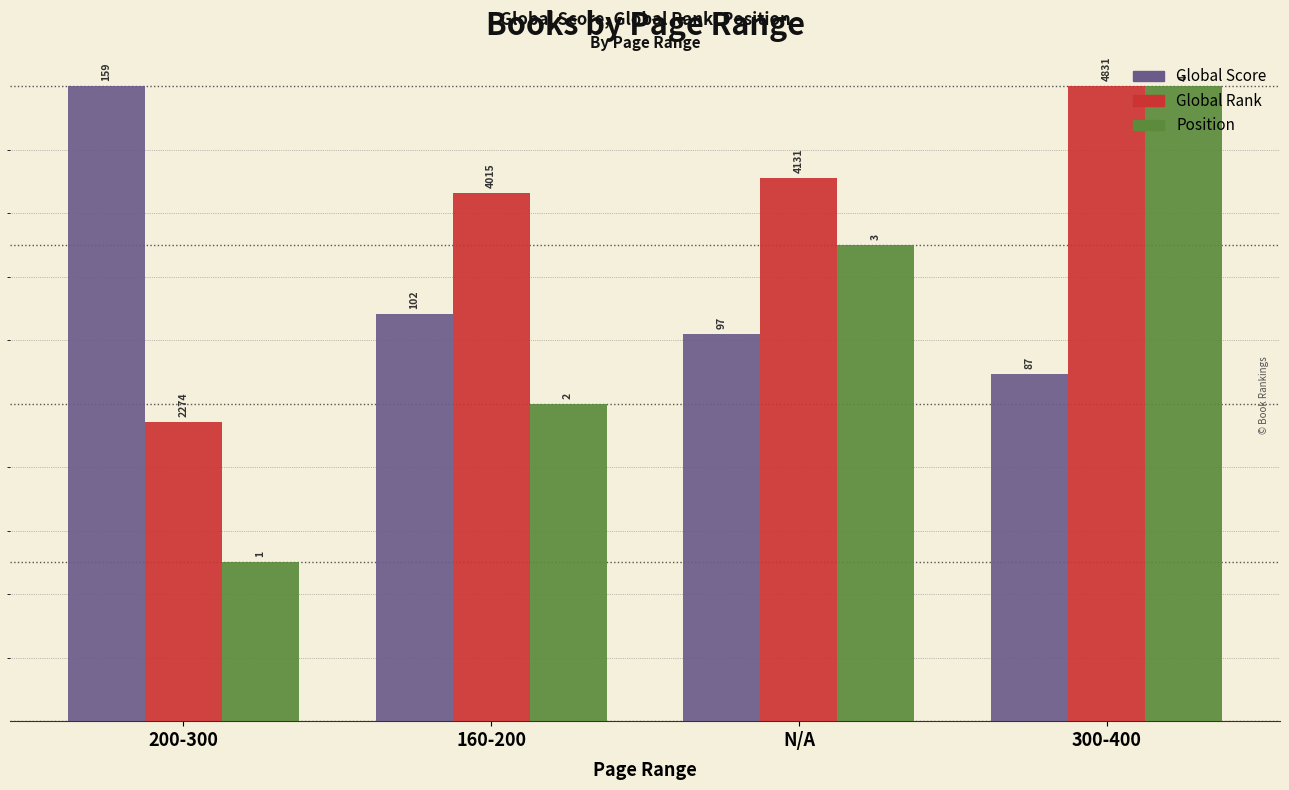

Between 160-200 and 300-400, which series saw the biggest shift?

Position